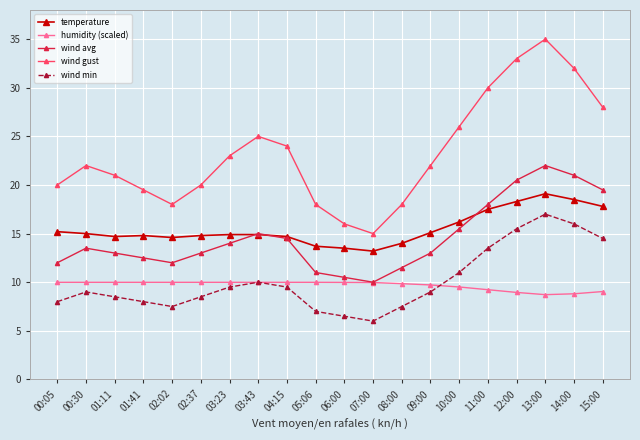

What is the value of the wind gust point at the 19th from the left?

32.0